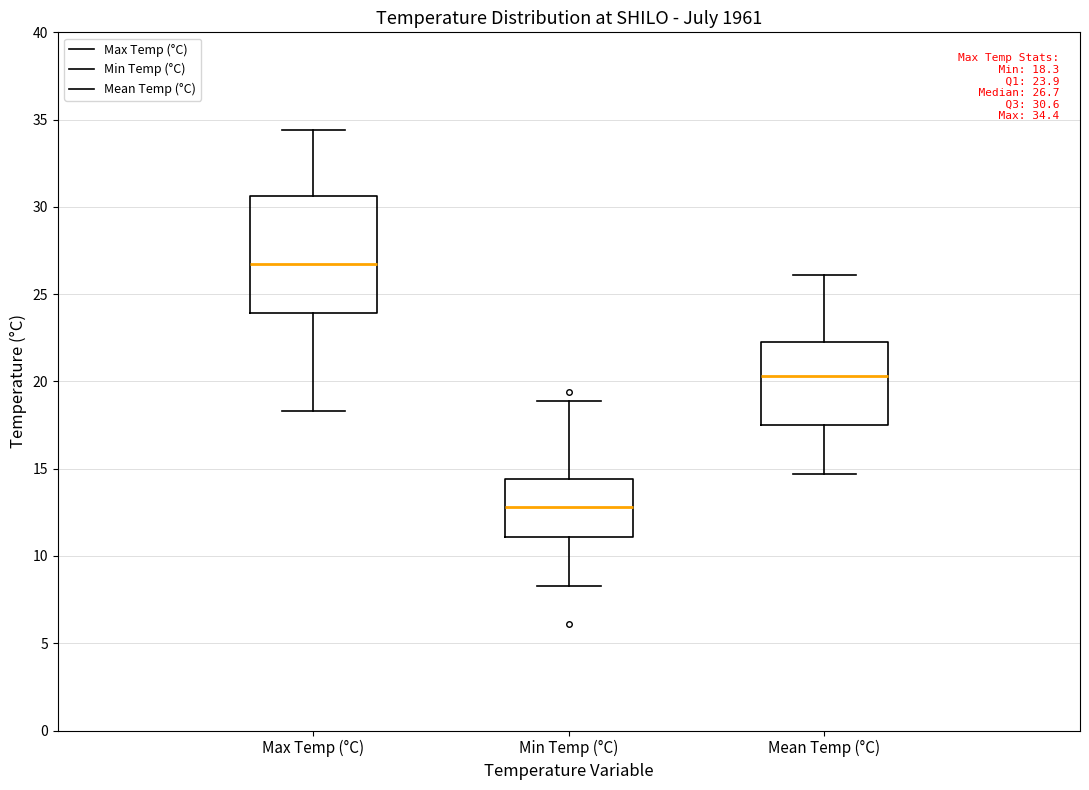

Which box has the lowest median line?

Min Temp (°C)